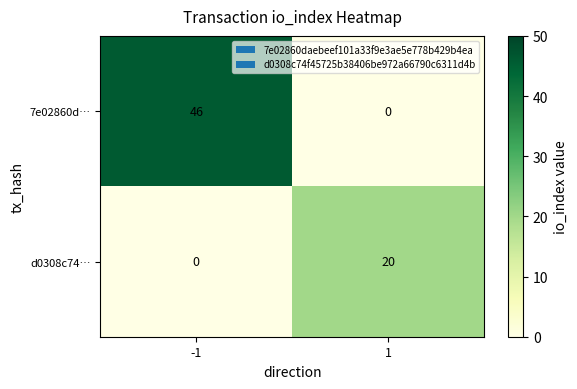

At which category is the sum across all series the highest?

-1